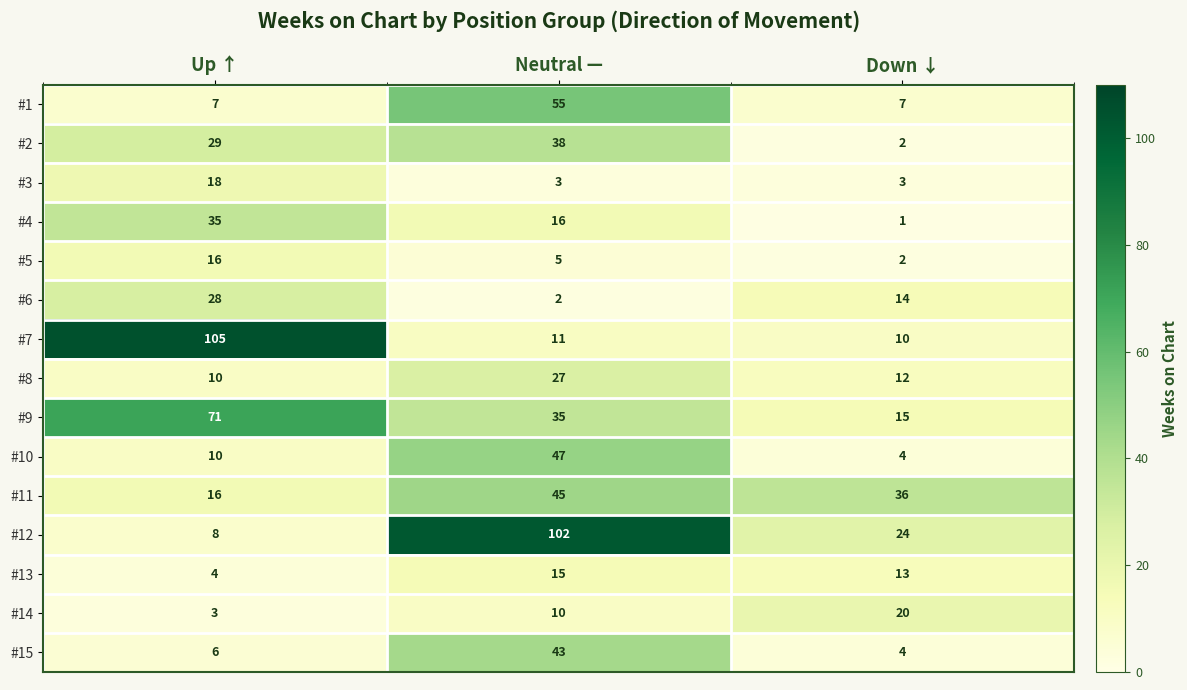

What is the sum of all #11 values?

97